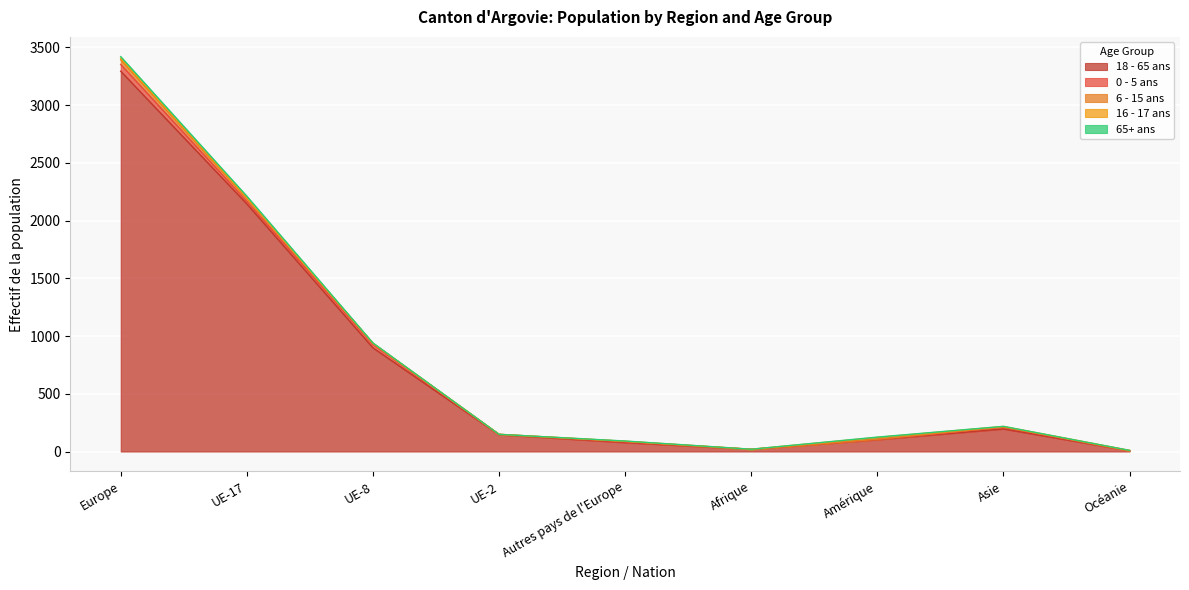

Between which two adjacent categories do 6 - 15 ans and 16 - 17 ans first intersect?

Autres pays de l'Europe and Afrique